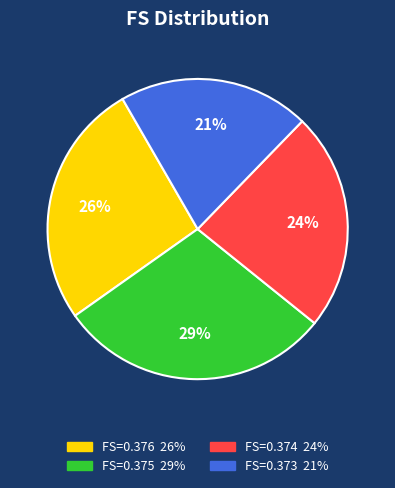

How many segments does this pie chart have?

4